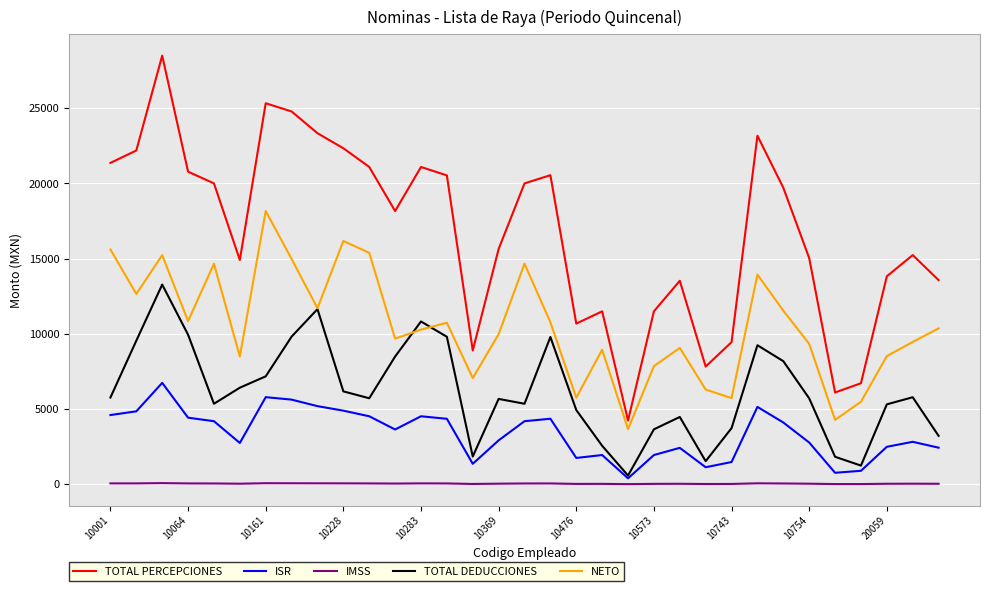

How many values in the ISR series exceed 3633?

17